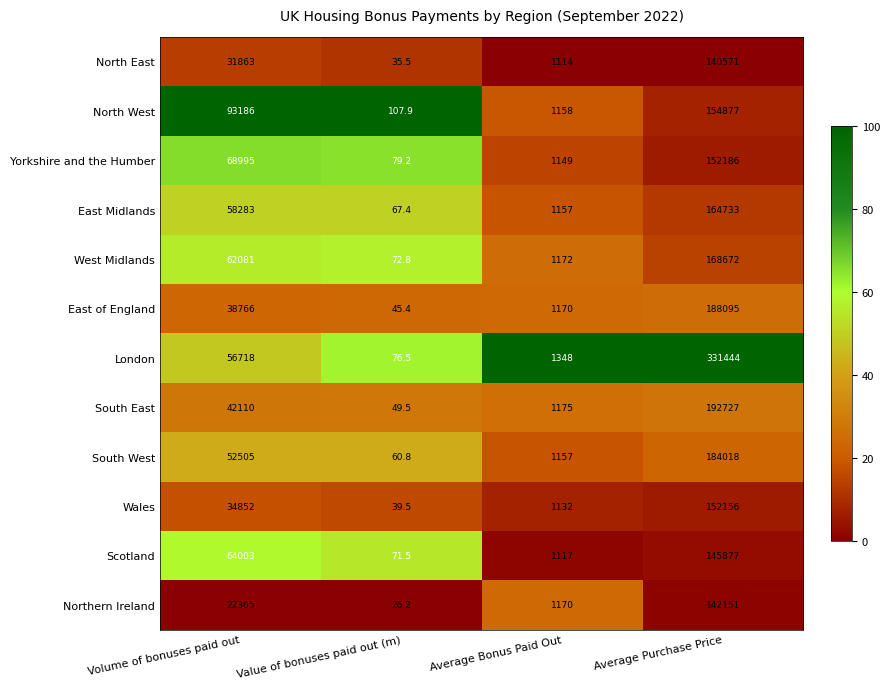

Which category has the highest value across all series?

Average Purchase Price